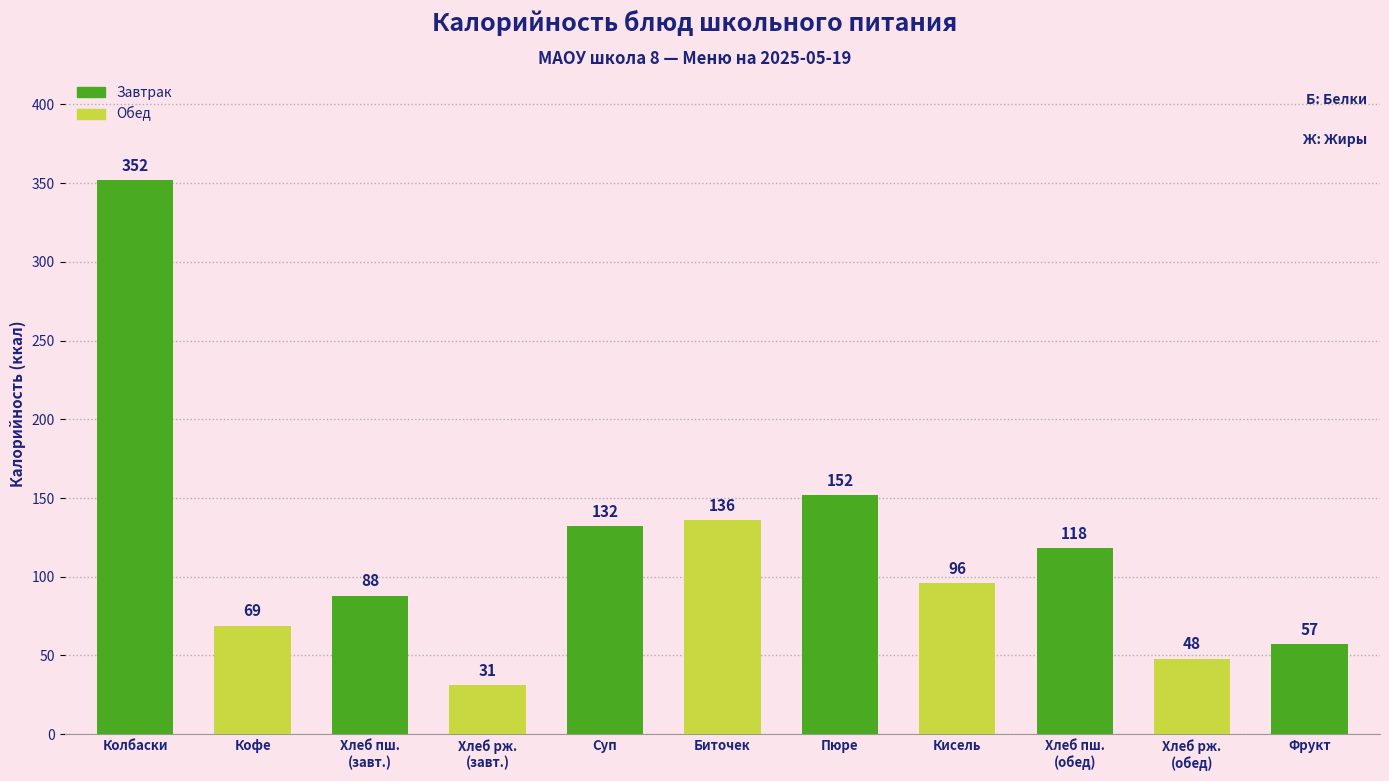

Reading left to right, what are all the values shown in this chart?

352	69	88	31	132	136	152	96	118	48	57